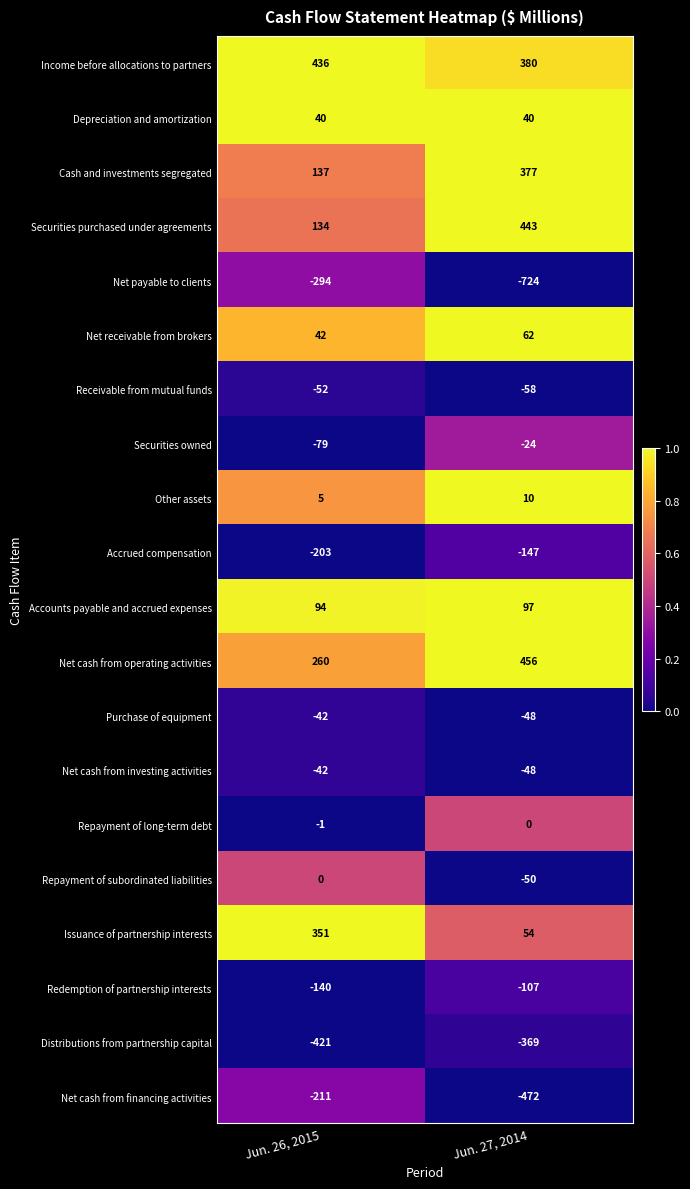

What is the sum of all Net cash from investing activities values?

-90